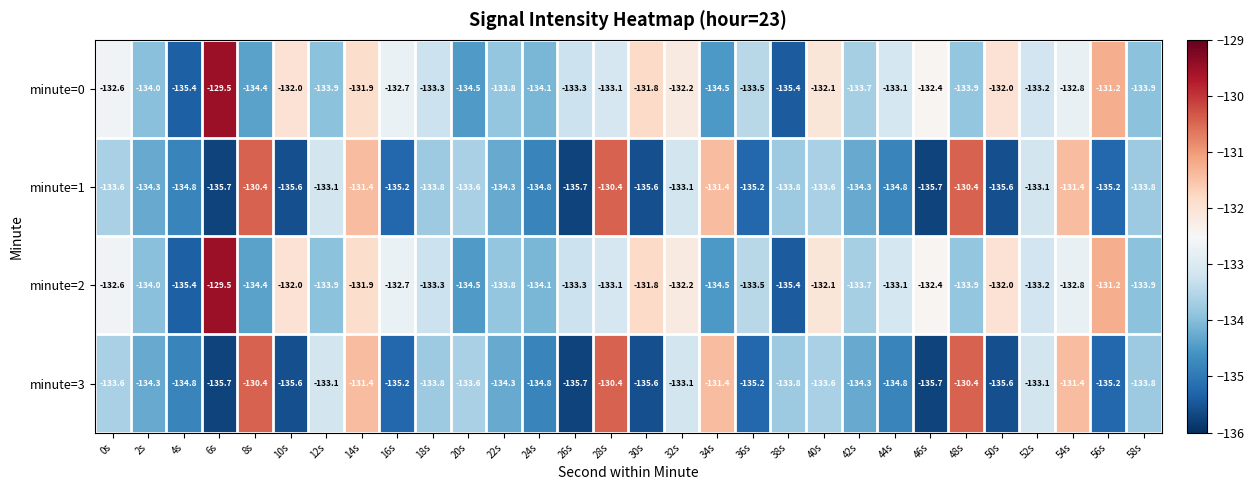

What is the difference between the highest and lowest values at 34s?

3.1